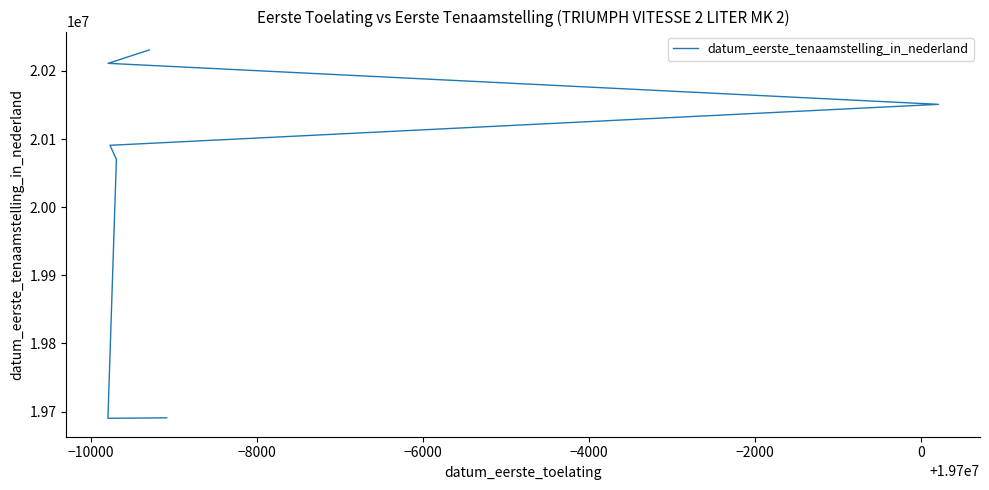

How many values exceed 20090814?

3